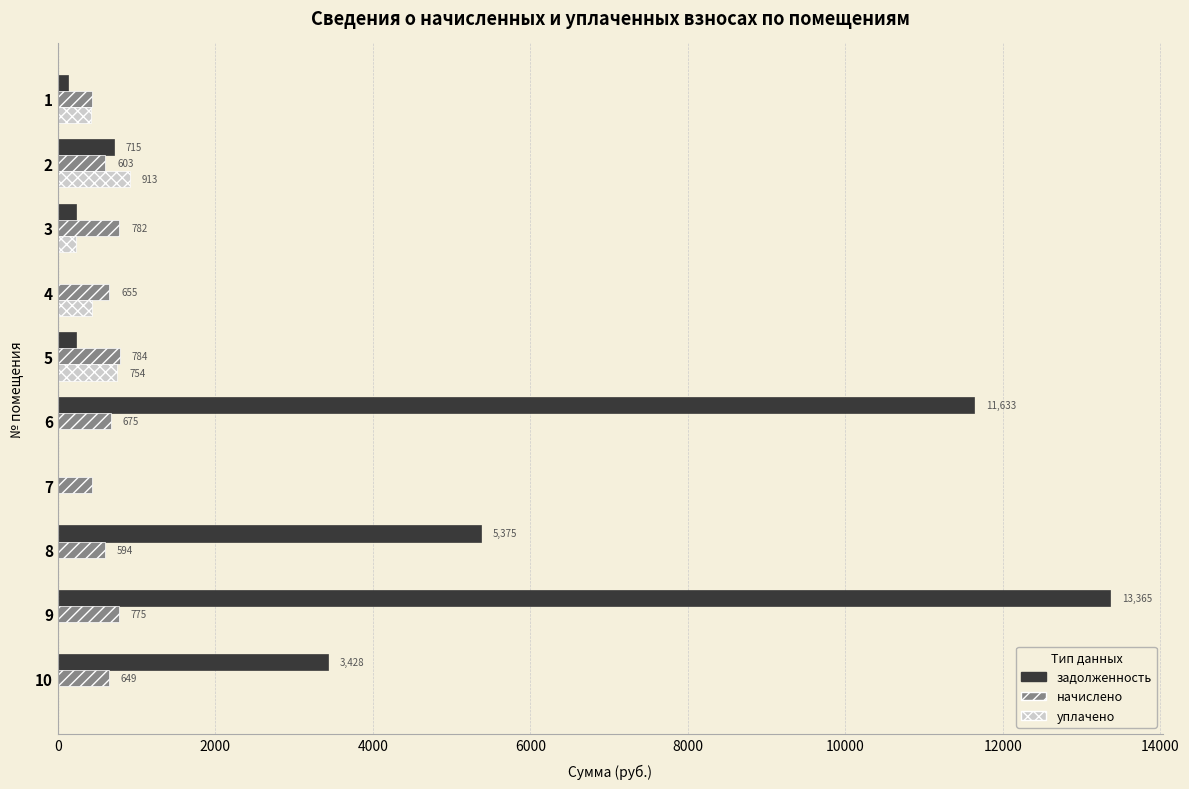

What is the greatest value displayed?

13365.2